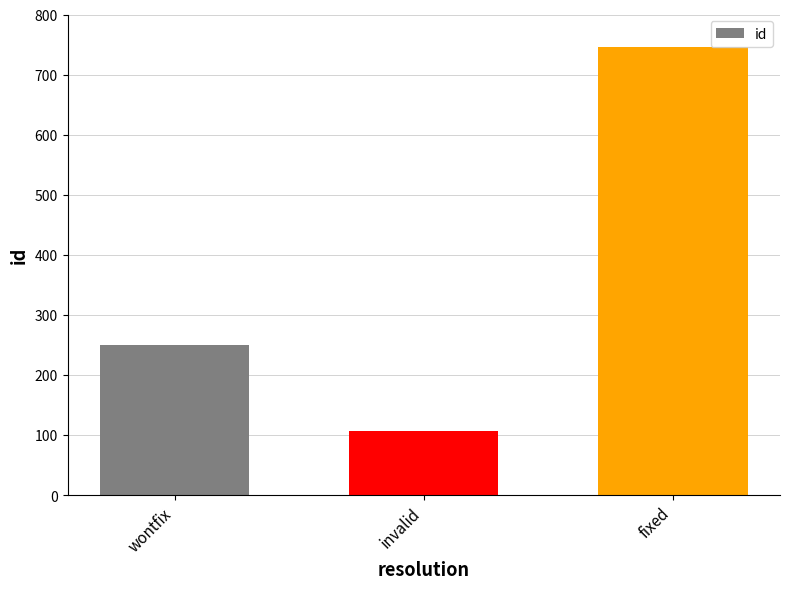

Read the value at wontfix.

250